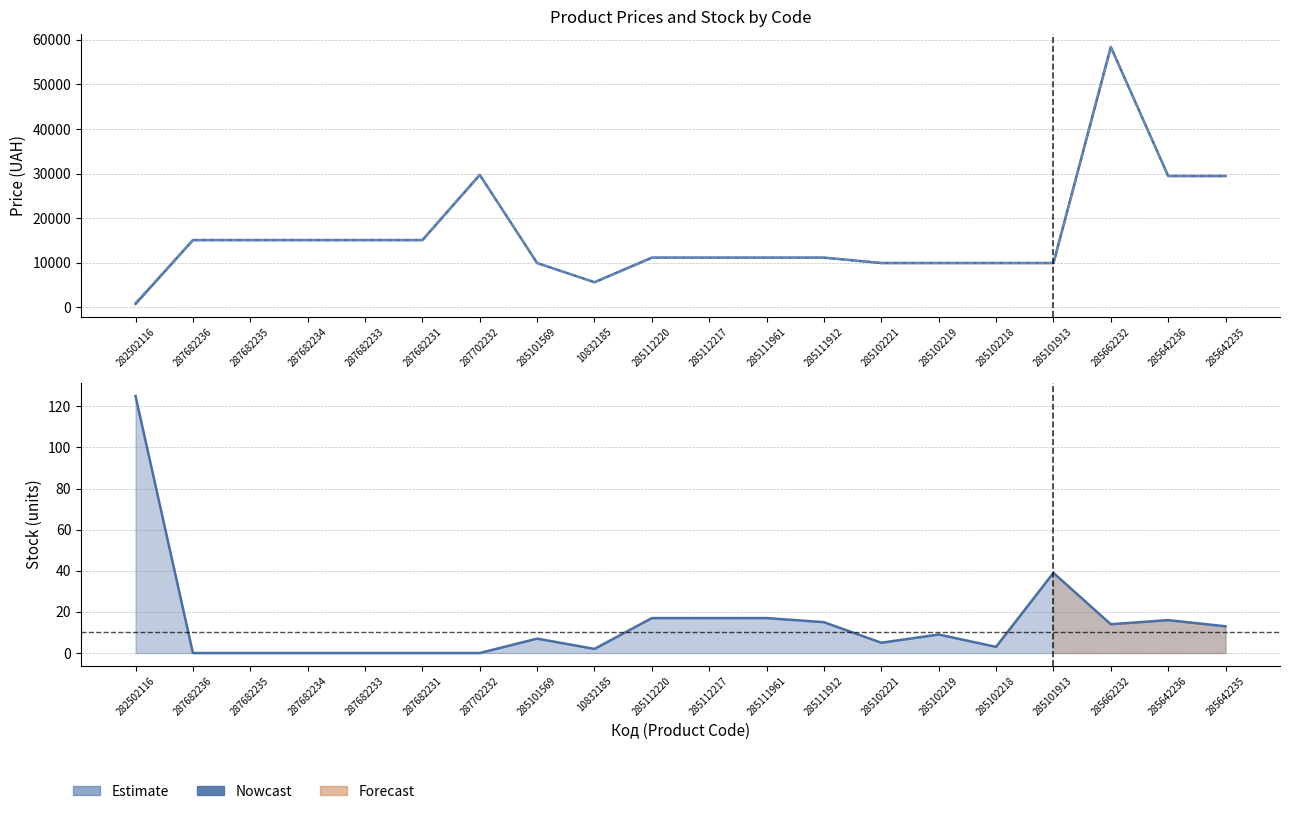

What is the label of the 11th point from the right?

285112220